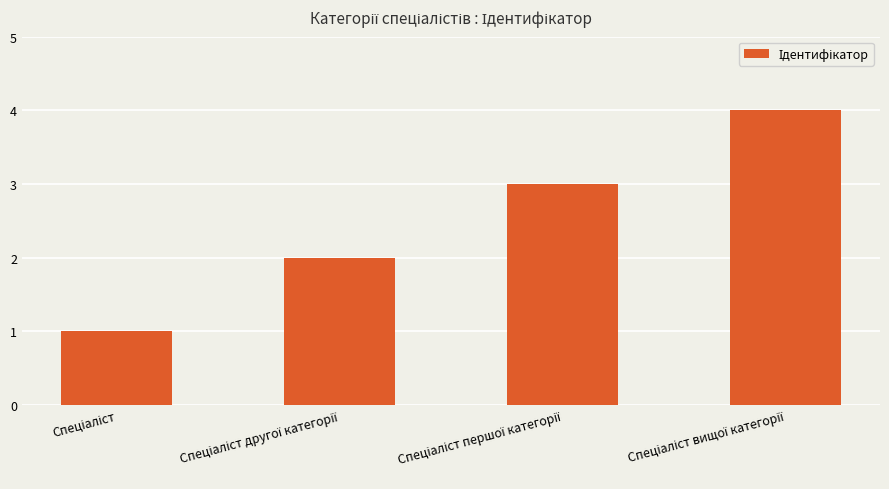

What is the sum of all values?

10